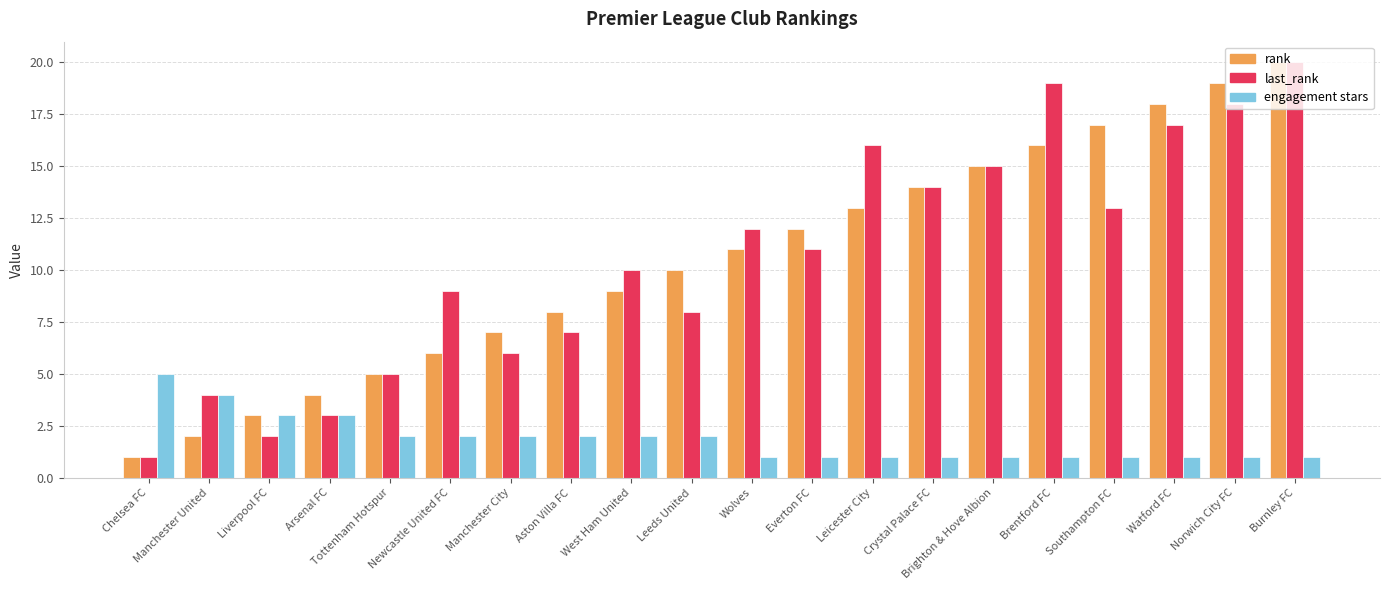

Reading left to right, list all the values displayed in this chart.

rank: Chelsea FC=1	Manchester United=2	Liverpool FC=3	Arsenal FC=4	Tottenham Hotspur=5	Newcastle United FC=6	Manchester City=7	Aston Villa FC=8	West Ham United=9	Leeds United=10	Wolves=11	Everton FC=12	Leicester City=13	Crystal Palace FC=14	Brighton & Hove Albion=15	Brentford FC=16	Southampton FC=17	Watford FC=18	Norwich City FC=19	Burnley FC=20
last_rank: Chelsea FC=1	Manchester United=4	Liverpool FC=2	Arsenal FC=3	Tottenham Hotspur=5	Newcastle United FC=9	Manchester City=6	Aston Villa FC=7	West Ham United=10	Leeds United=8	Wolves=12	Everton FC=11	Leicester City=16	Crystal Palace FC=14	Brighton & Hove Albion=15	Brentford FC=19	Southampton FC=13	Watford FC=17	Norwich City FC=18	Burnley FC=20
engagement stars: Chelsea FC=5	Manchester United=4	Liverpool FC=3	Arsenal FC=3	Tottenham Hotspur=2	Newcastle United FC=2	Manchester City=2	Aston Villa FC=2	West Ham United=2	Leeds United=2	Wolves=1	Everton FC=1	Leicester City=1	Crystal Palace FC=1	Brighton & Hove Albion=1	Brentford FC=1	Southampton FC=1	Watford FC=1	Norwich City FC=1	Burnley FC=1